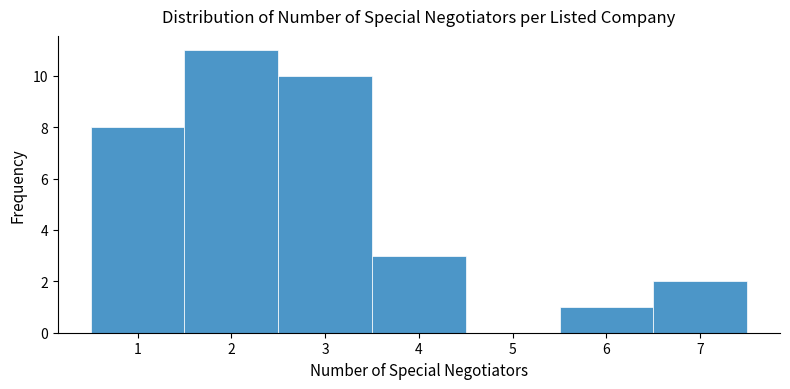

Over which range of the x-axis is the bar tallest?

1.5 to 2.5